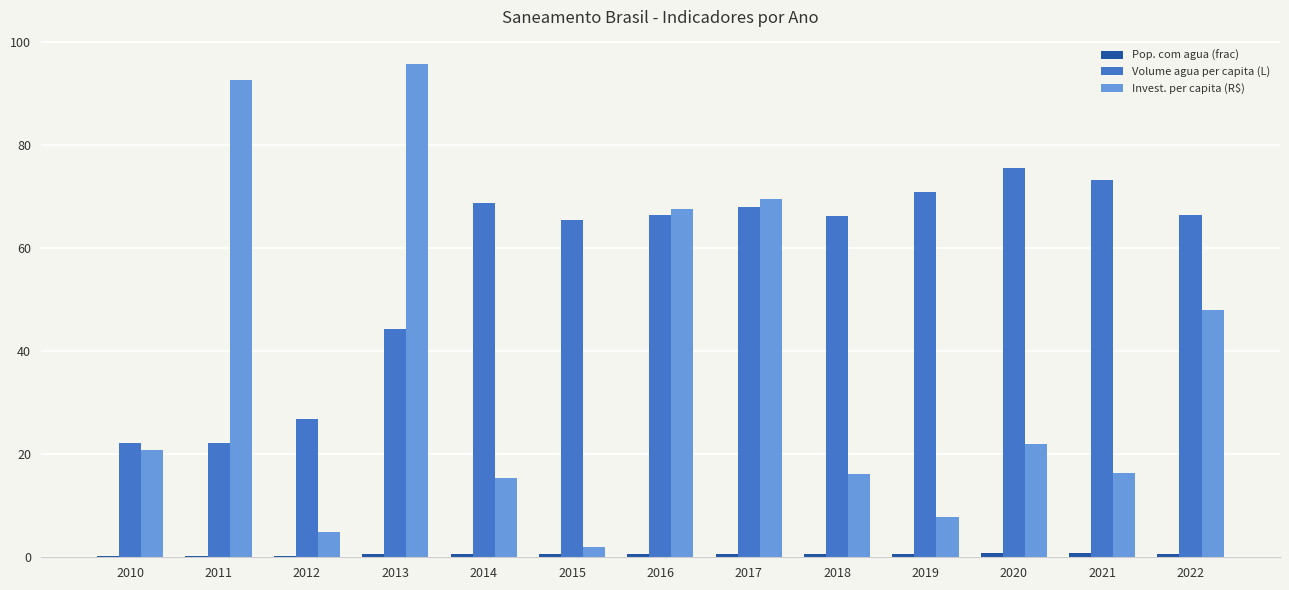

Which series has the largest total across all categories?

Volume agua per capita (L)